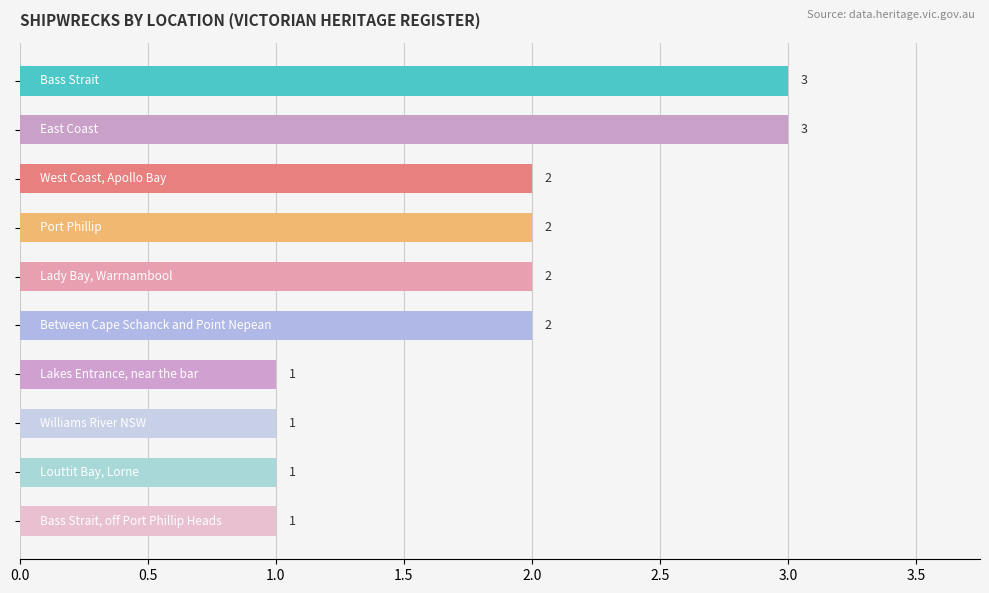

What is the minimum value shown in the chart?

1